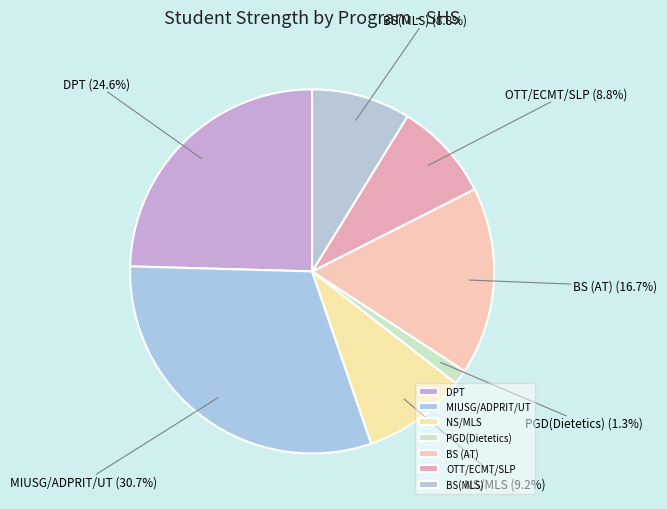

What is the total percentage of NS/MLS and OTT/ECMT/SLP?

18.0%